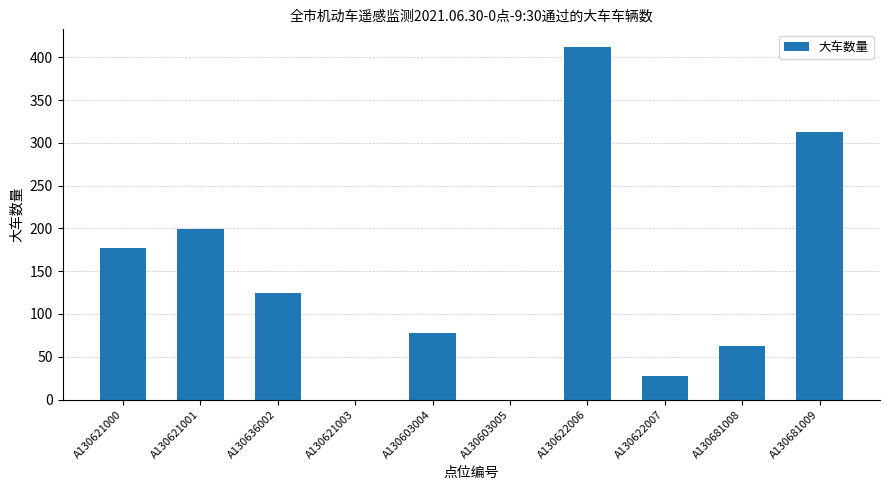

Reading left to right, transcribe all the data shown in this chart.

177	199	125	0	78	0	412	27	62	313